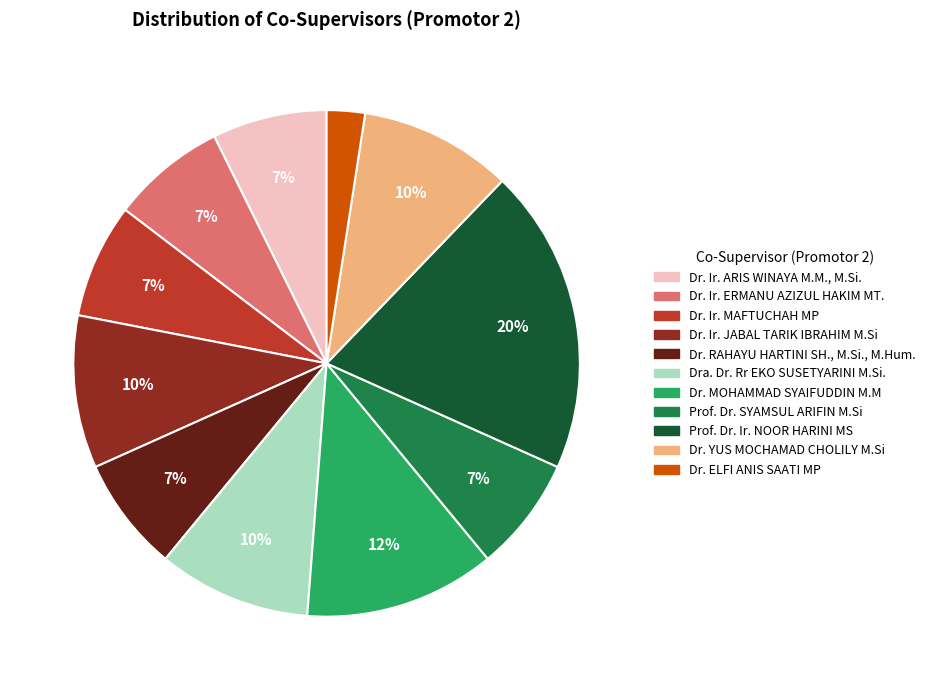

Count the number of slices in the pie.

11